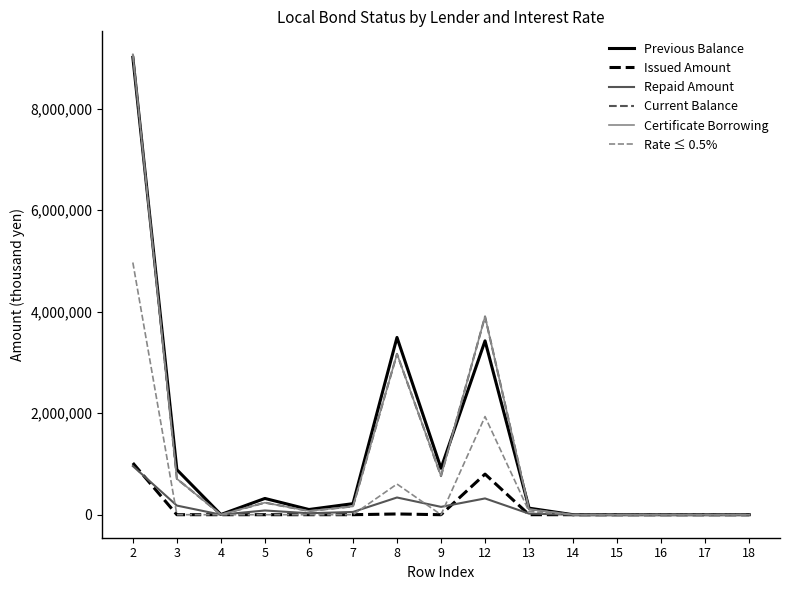

Is it true that Issued Amount equals 424977 at 3?

False